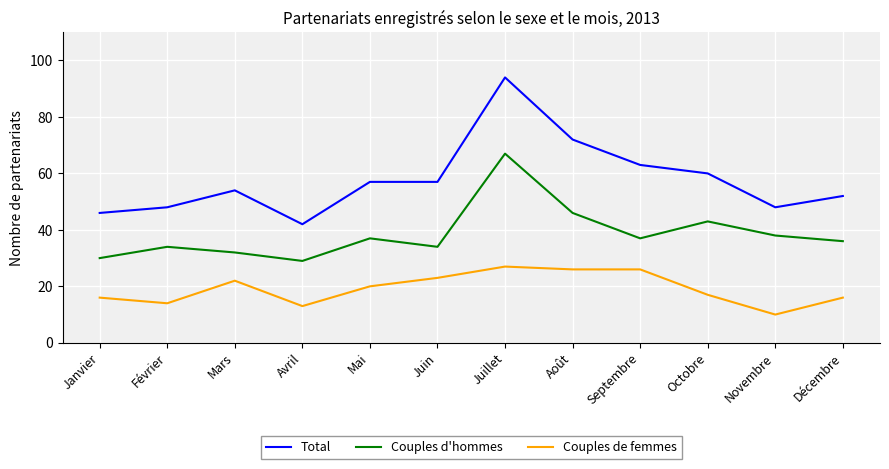

What is the difference between the Couples de femmes values at Janvier and Novembre?

6